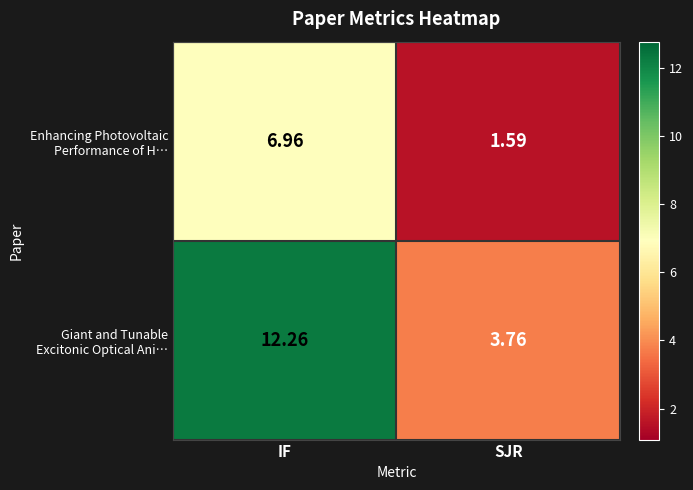

How many data points does each series have?

2